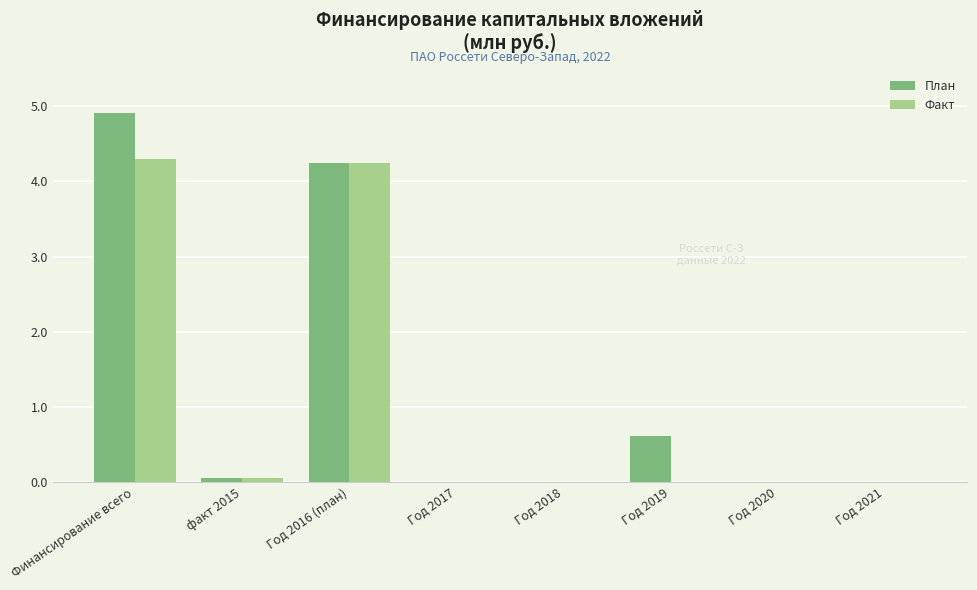

The value of Факт at Год 2021 is 2.5. True or false?

False